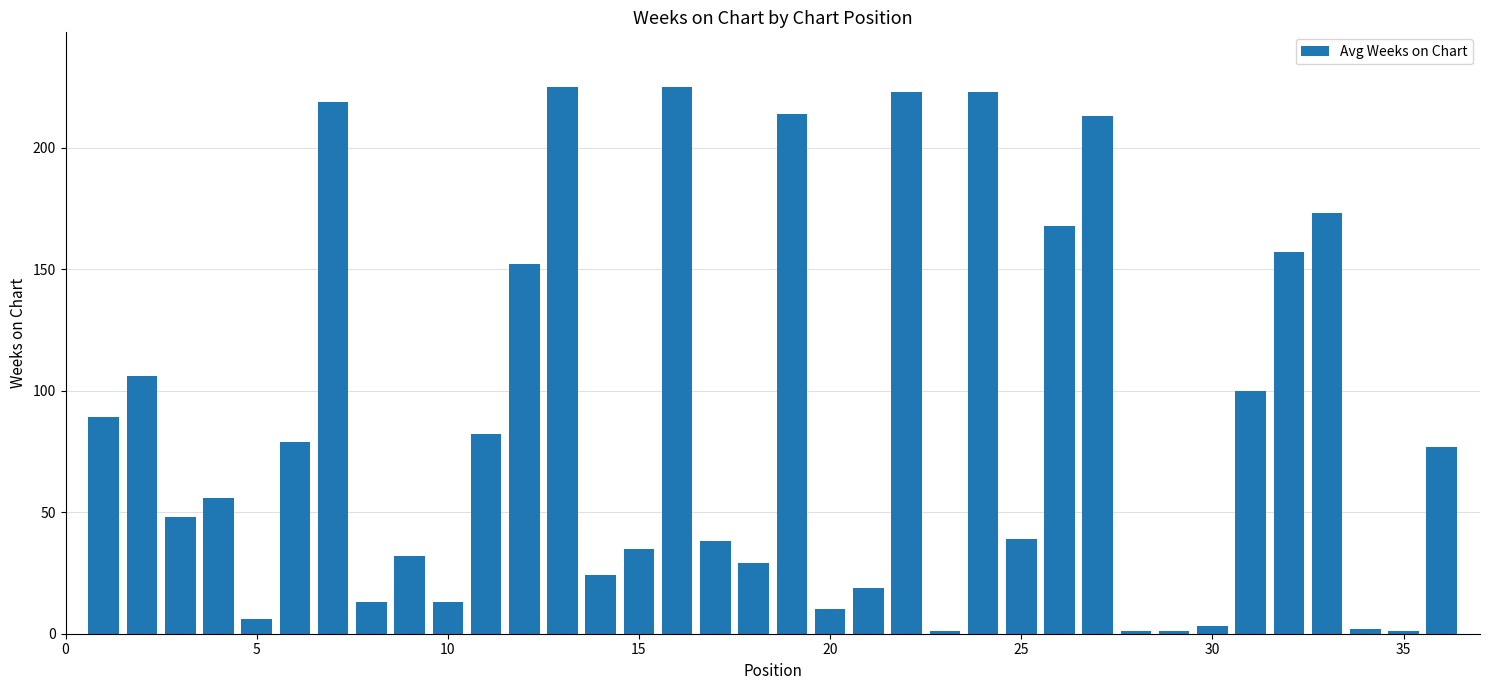

How many series are shown in this chart?

1